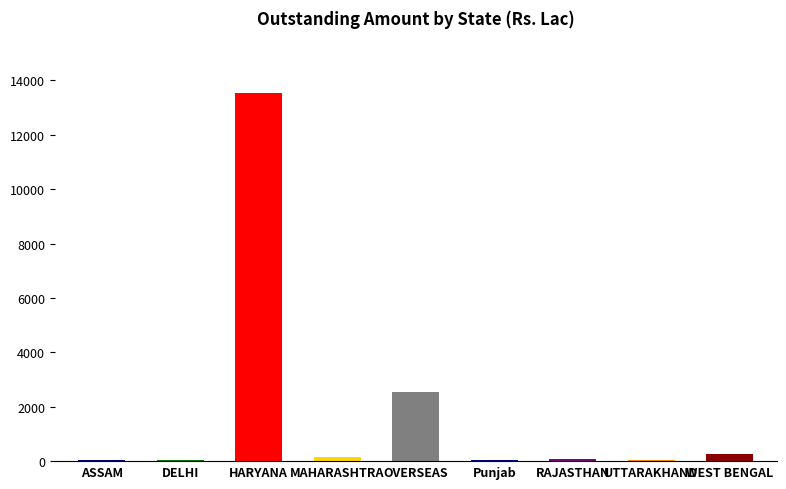

What is the sum of the values at HARYANA and OVERSEAS?

16081.9